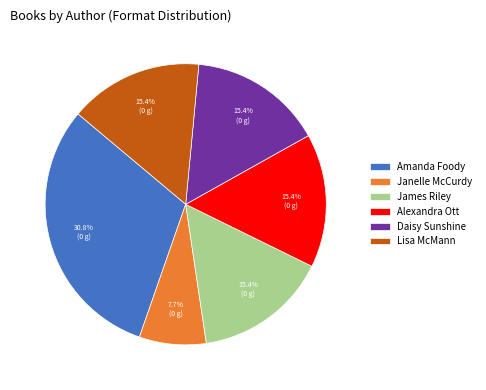

What percentage do Alexandra Ott and Daisy Sunshine together represent?

30.8%